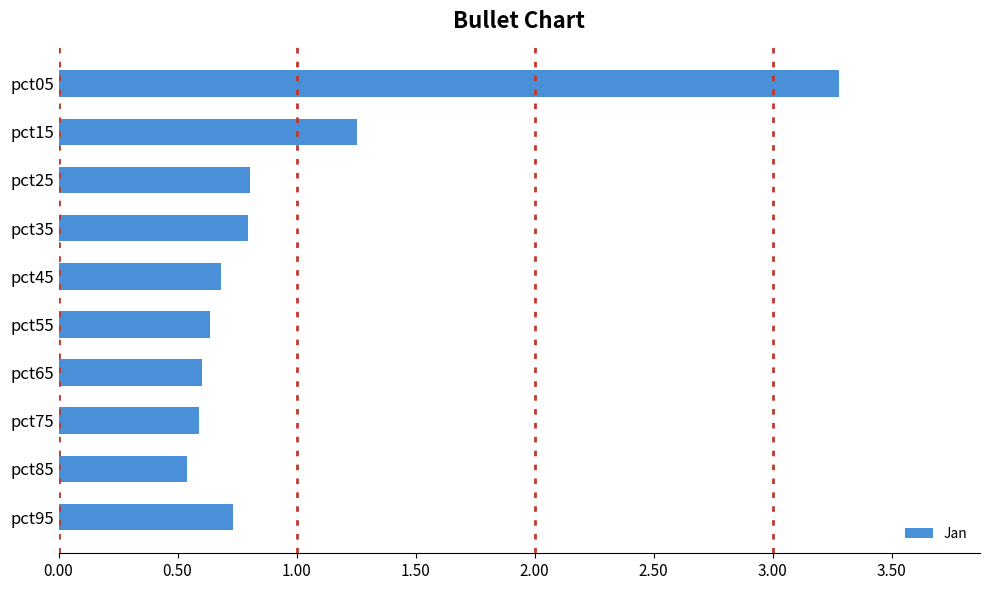

Between pct15 and pct75, which is larger?

pct15